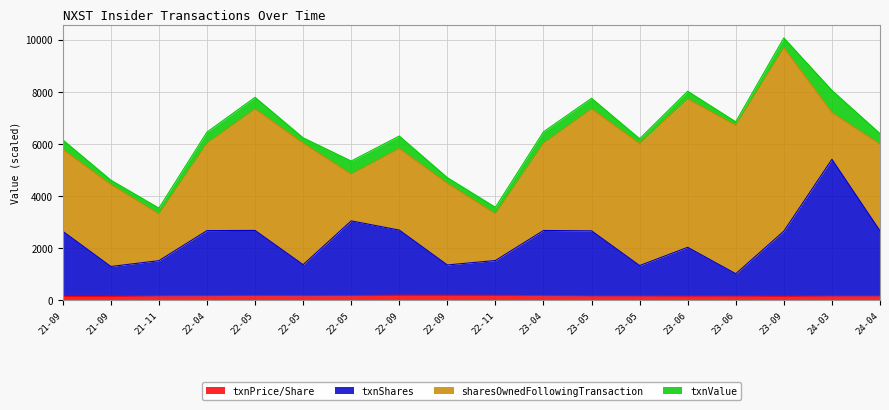

Read the transactionPricePerShare value at 22-11.

187.1